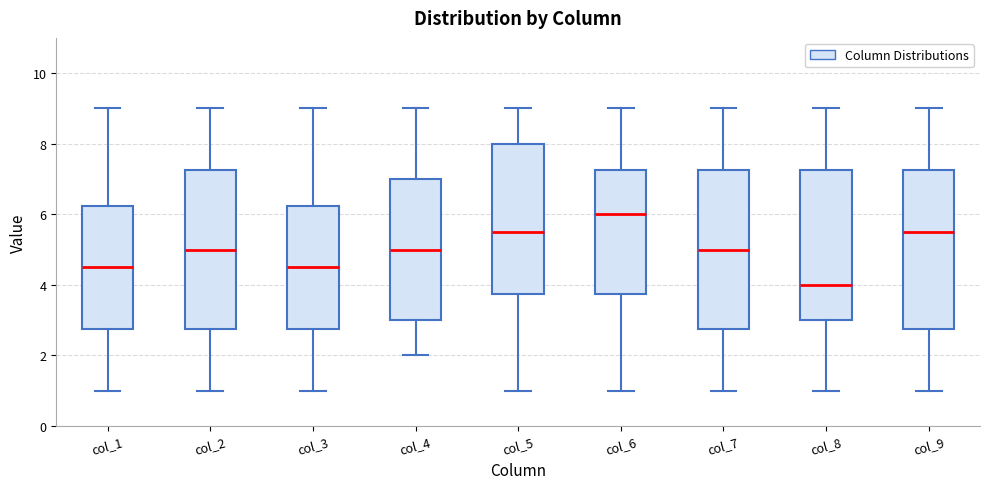

Reading left to right, read every box against the y-axis: the position of its median line, the range the box covers, and the ends of its whiskers. The values are not printed on the chart, so give them approximately, as read against the axis.

col_1: median 4.6, box 2.8 to 6.2, whiskers 1.0 to 9.0
col_2: median 5.0, box 2.8 to 7.2, whiskers 1.0 to 9.0
col_3: median 4.6, box 2.8 to 6.2, whiskers 1.0 to 9.0
col_4: median 5.0, box 3.0 to 7.0, whiskers 2.0 to 9.0
col_5: median 5.6, box 3.8 to 8.0, whiskers 1.0 to 9.0
col_6: median 6.0, box 3.8 to 7.2, whiskers 1.0 to 9.0
col_7: median 5.0, box 2.8 to 7.2, whiskers 1.0 to 9.0
col_8: median 4.0, box 3.0 to 7.2, whiskers 1.0 to 9.0
col_9: median 5.6, box 2.8 to 7.2, whiskers 1.0 to 9.0